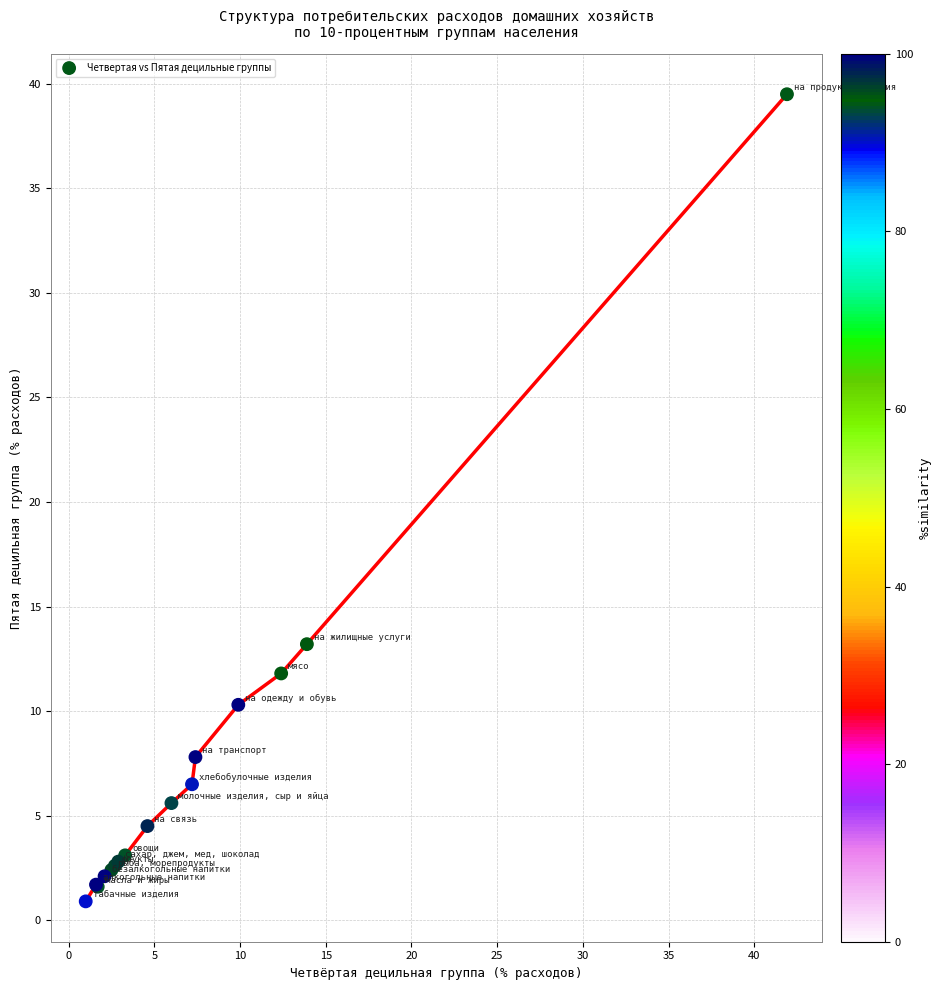

What Y value in the scatter plot is closest to 20?

13.2